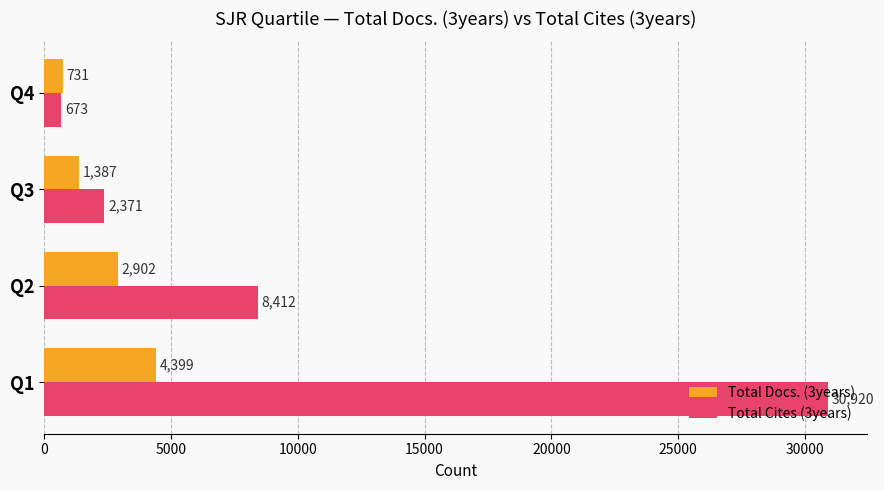

At which label is Total Docs. (3years) closest to 2565?

Q2